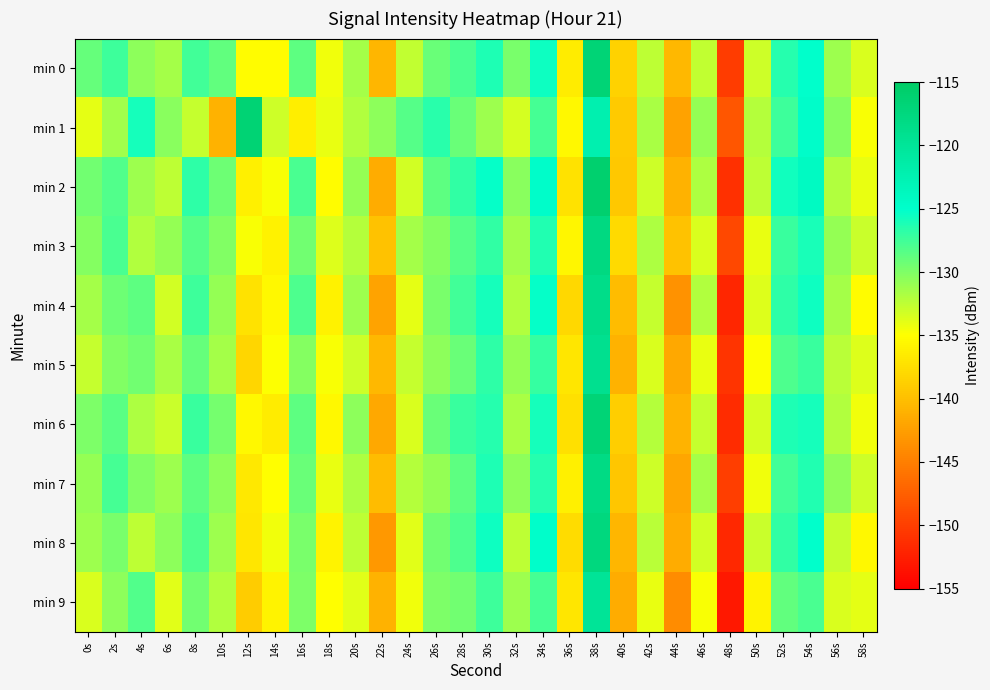

At which category is the sum across all series the highest?

38s